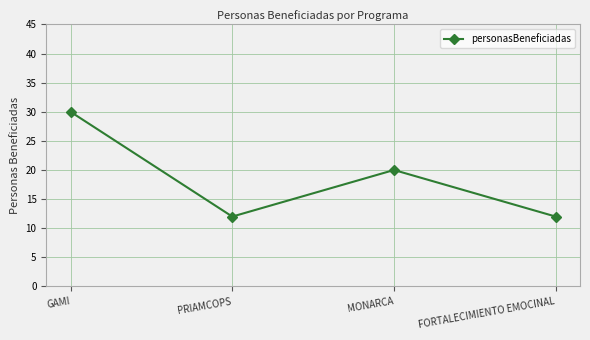

What is the difference between the second highest and minimum values?

8